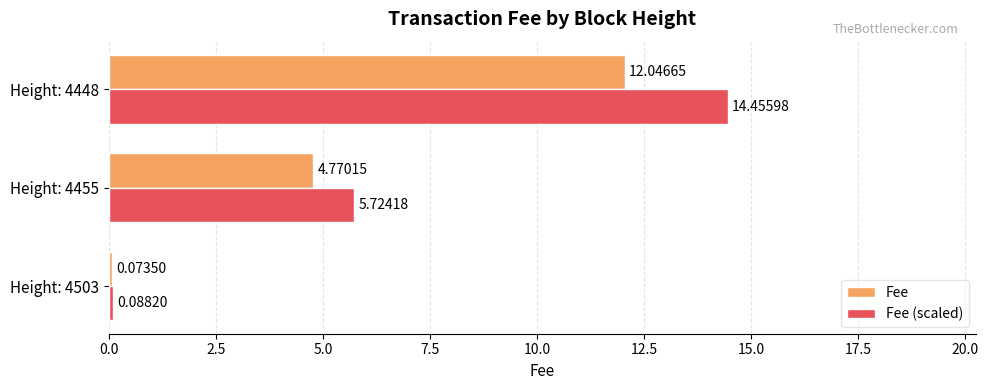

List the series in order of their peak value, lowest first.

Fee, Fee (scaled)